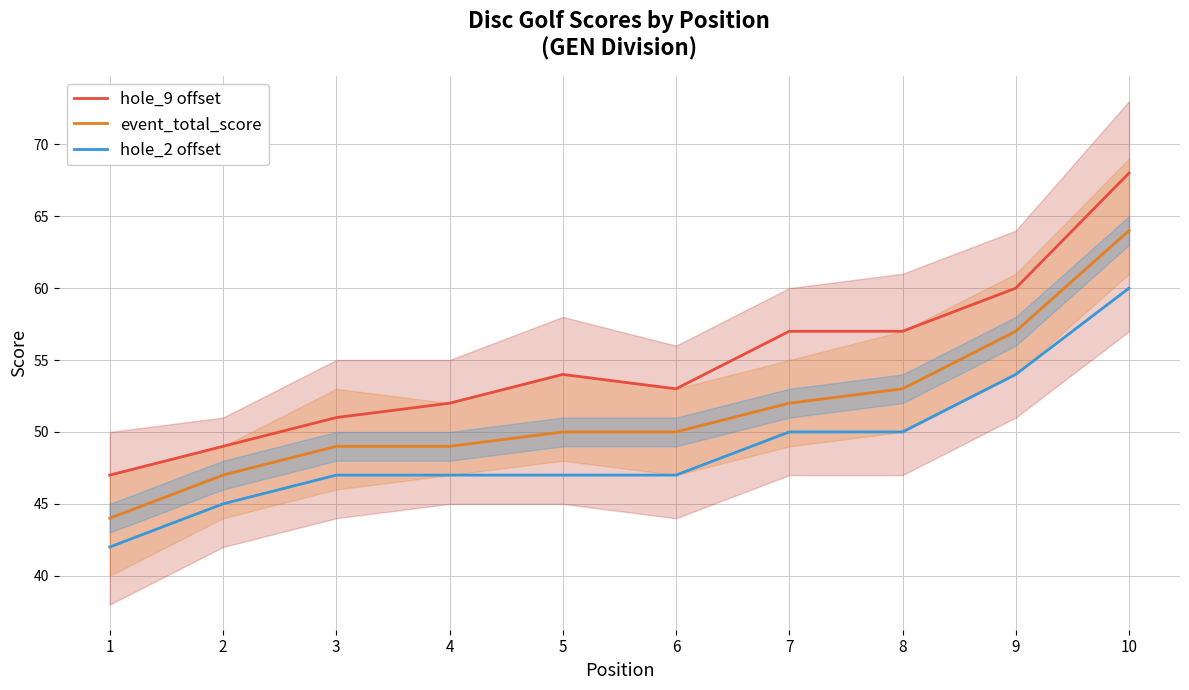

What is the sum of all hole_9 offset values?

548